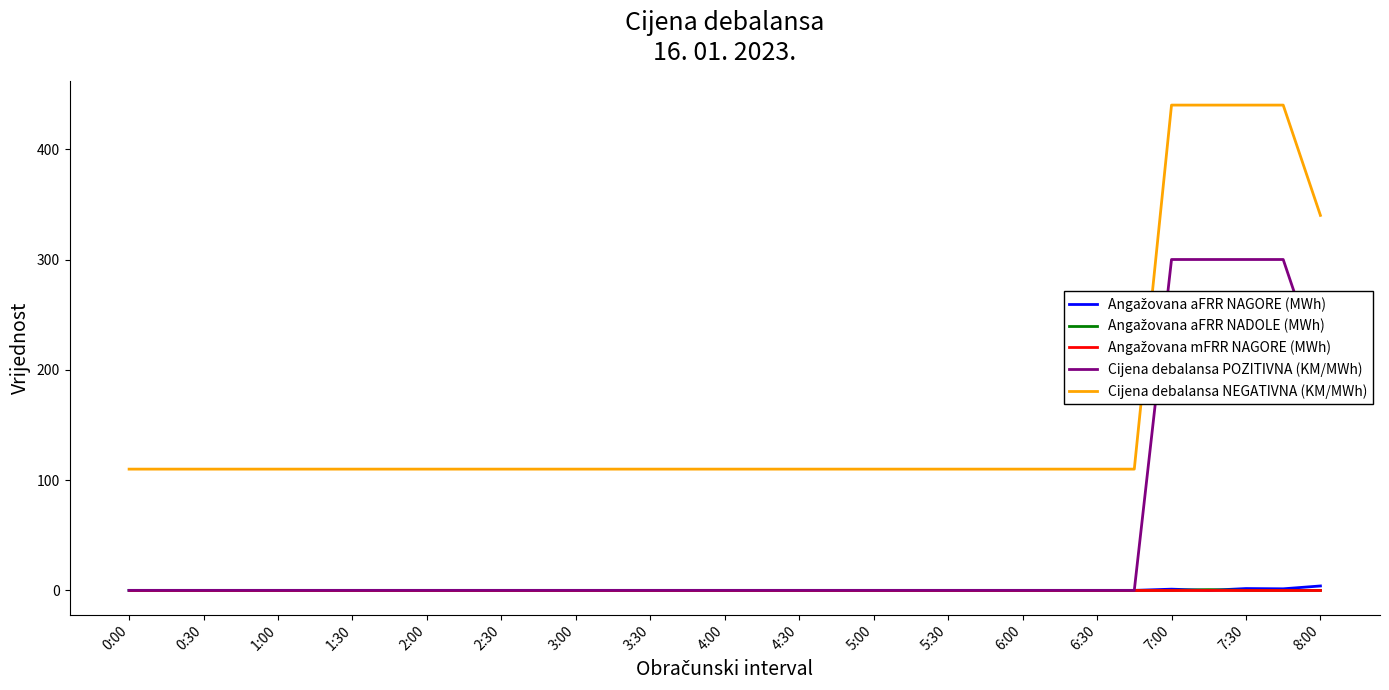

What is the maximum value for Cijena debalansa POZITIVNA (KM/MWh)?

300.0